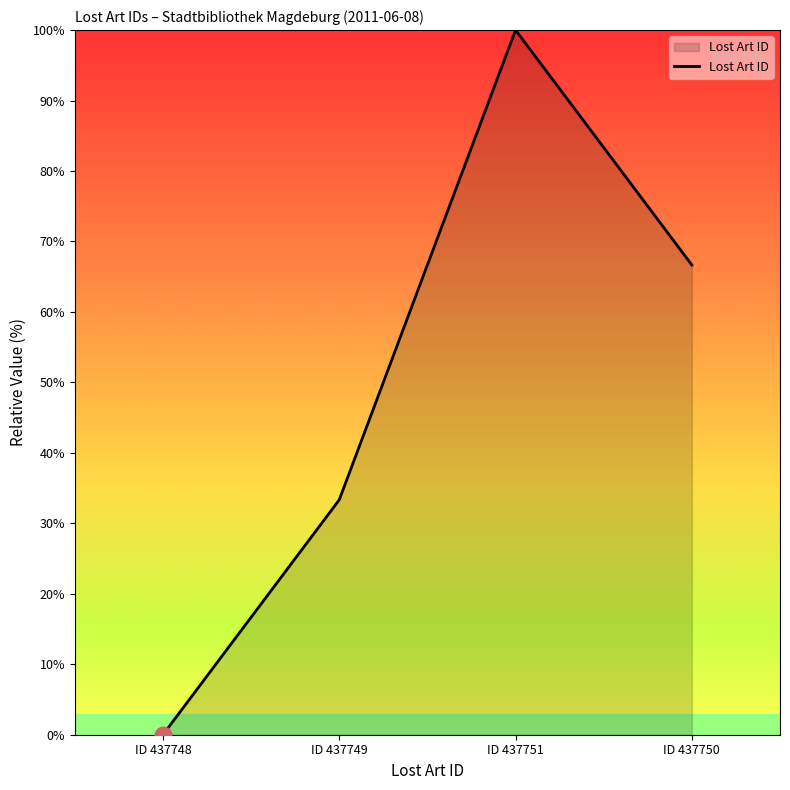

Where does the data first go above 66?

ID 437751